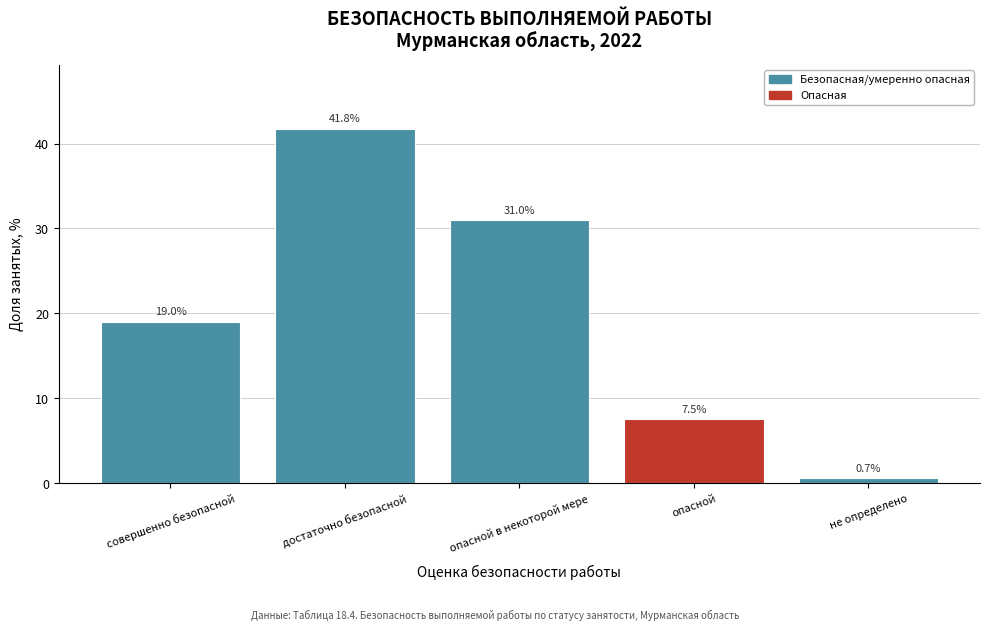

Reading right to left, transcribe all the data shown in this chart.

не определено=0.7	опасной=7.5	опасной в некоторой мере=31.0	достаточно безопасной=41.8	совершенно безопасной=19.0